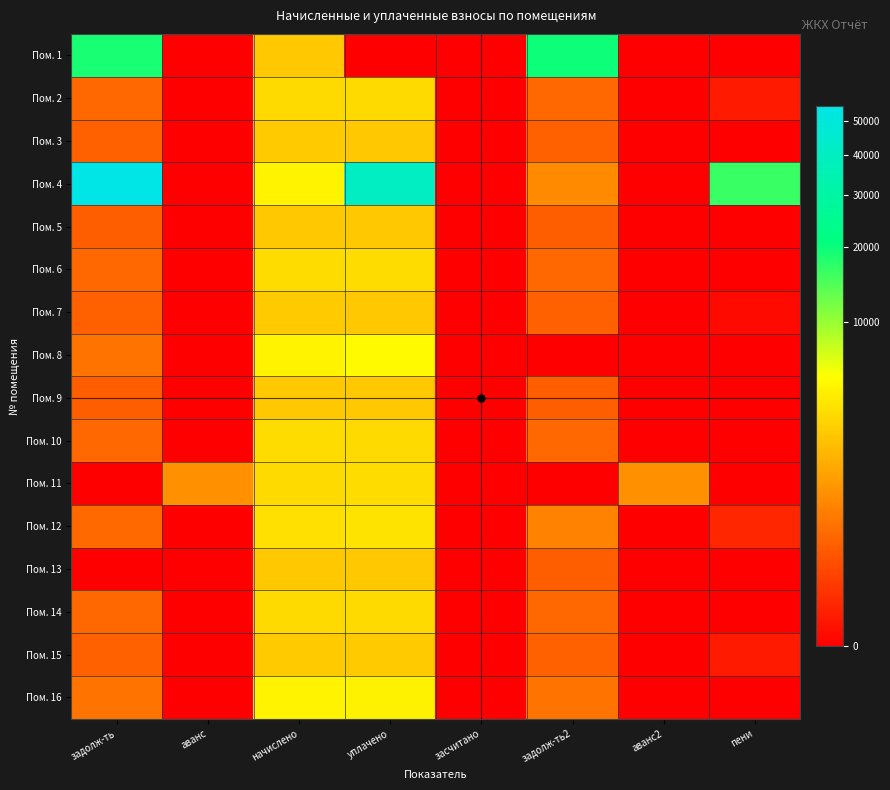

Which series has the widest spread of values?

Пом. 4